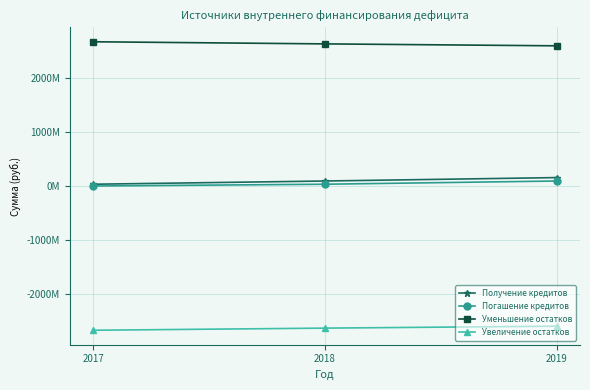

What is the difference between the maximum and minimum values in the Уменьшение остатков series?

75236200